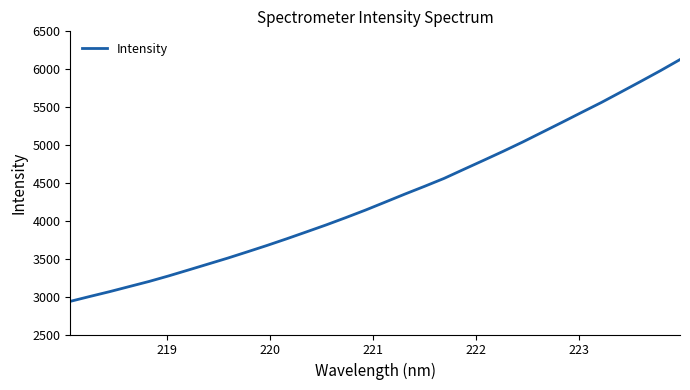

True or false: there are more than 2 points higher than both neighbors.

False